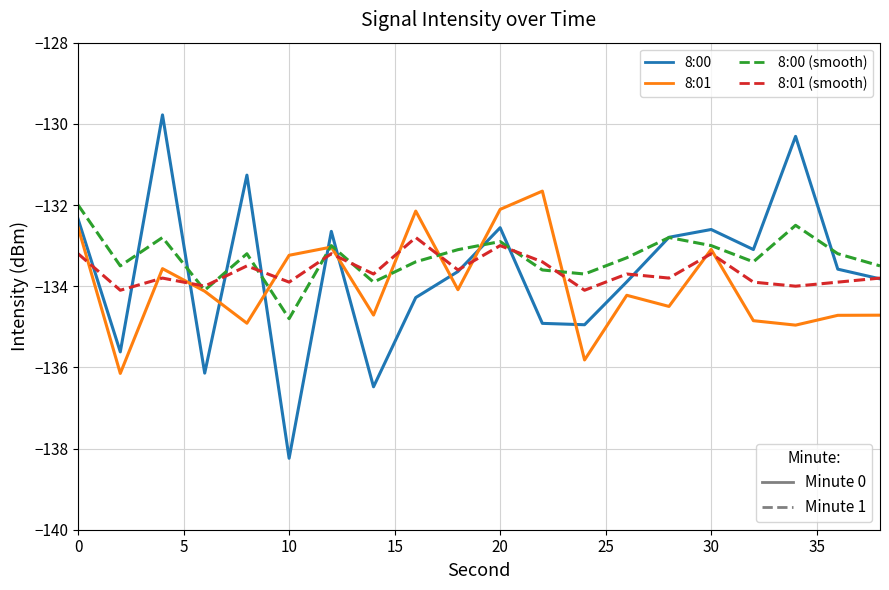

Which series has the largest range (max minus min)?

8:00